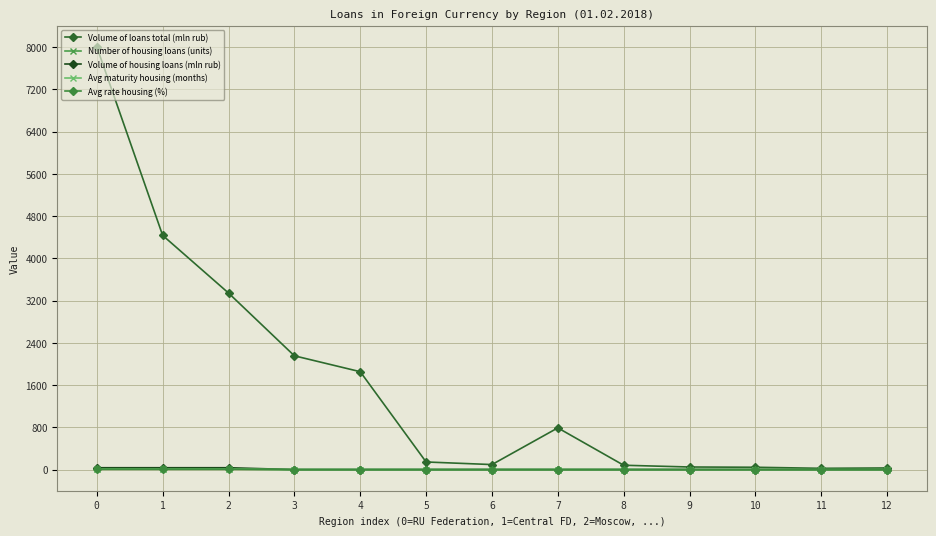

What is the greatest value displayed?

8008.0